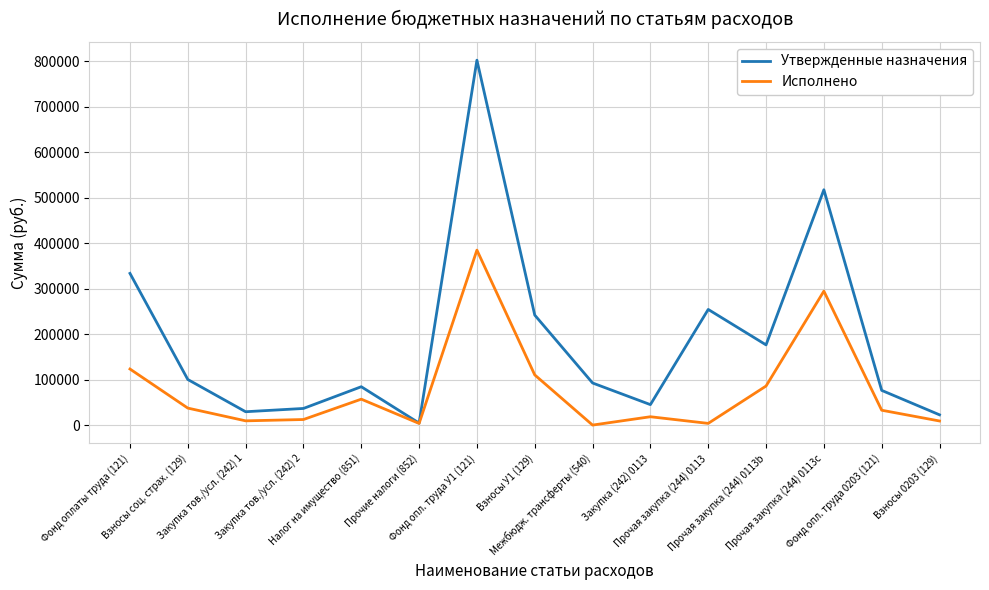

At how many categories does at least one series exceed 214561?

5